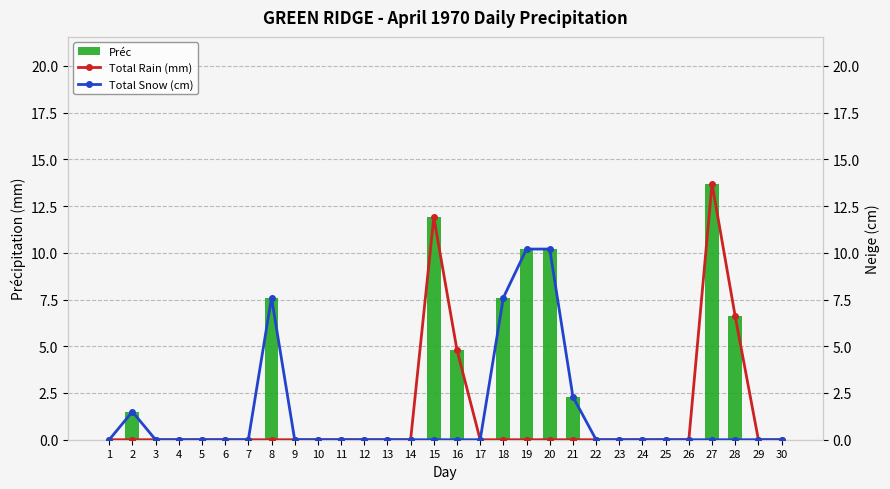

What is the difference between the second highest and minimum values in the Total Snow (cm) series?

10.2